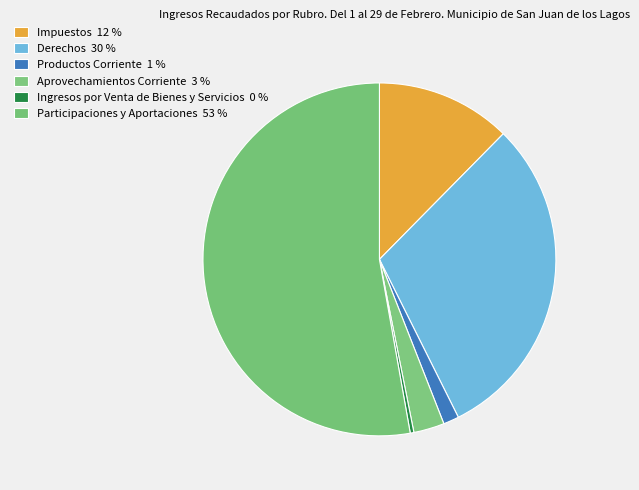

How many slices are in this pie chart?

6